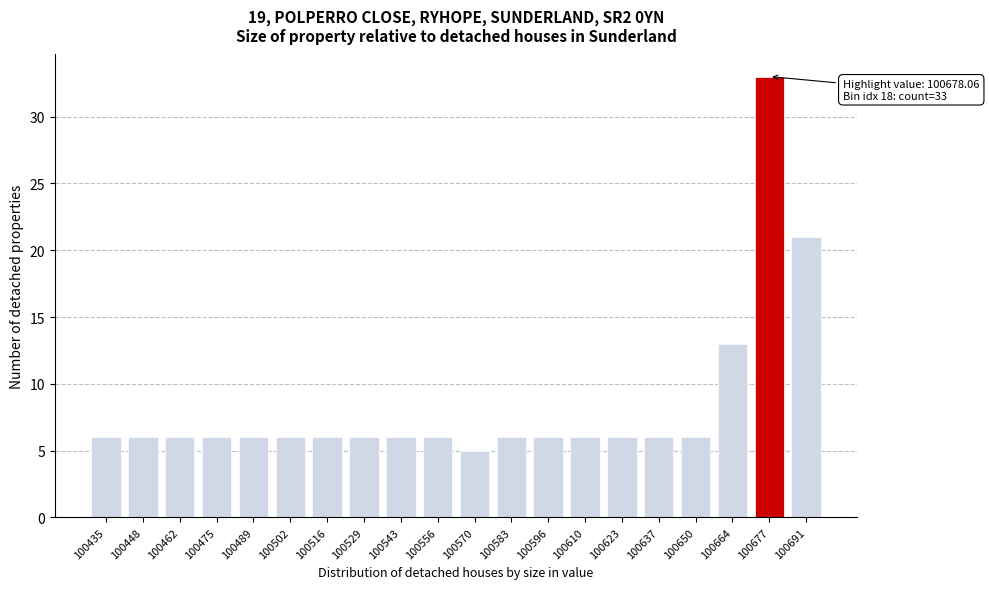

Reading left to right, what are all the values shown in this chart?

6	6	6	6	6	6	6	6	6	6	5	6	6	6	6	6	6	13	33	21